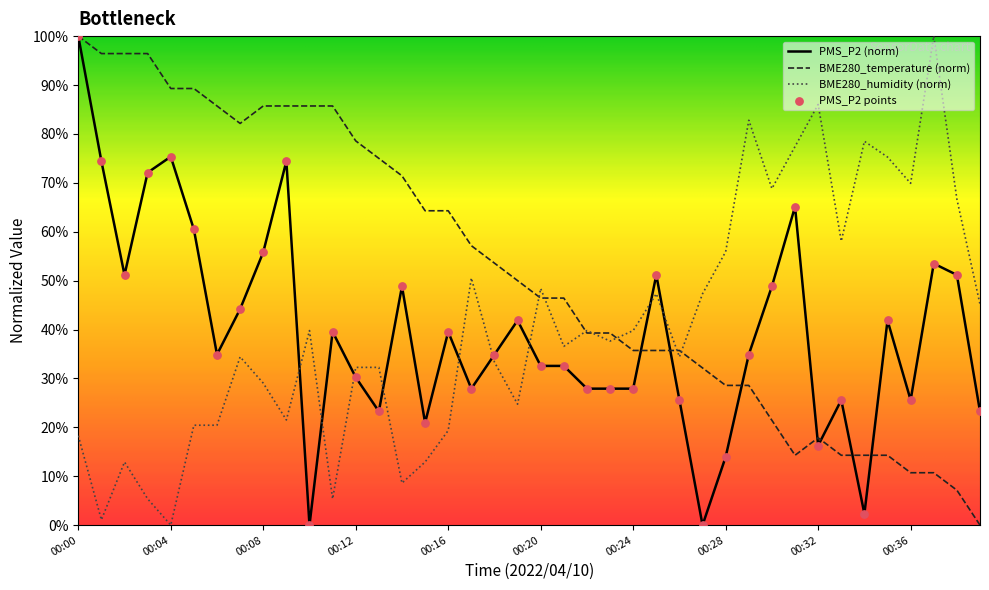

Which series has the largest total across all categories?

BME280_temperature (norm)